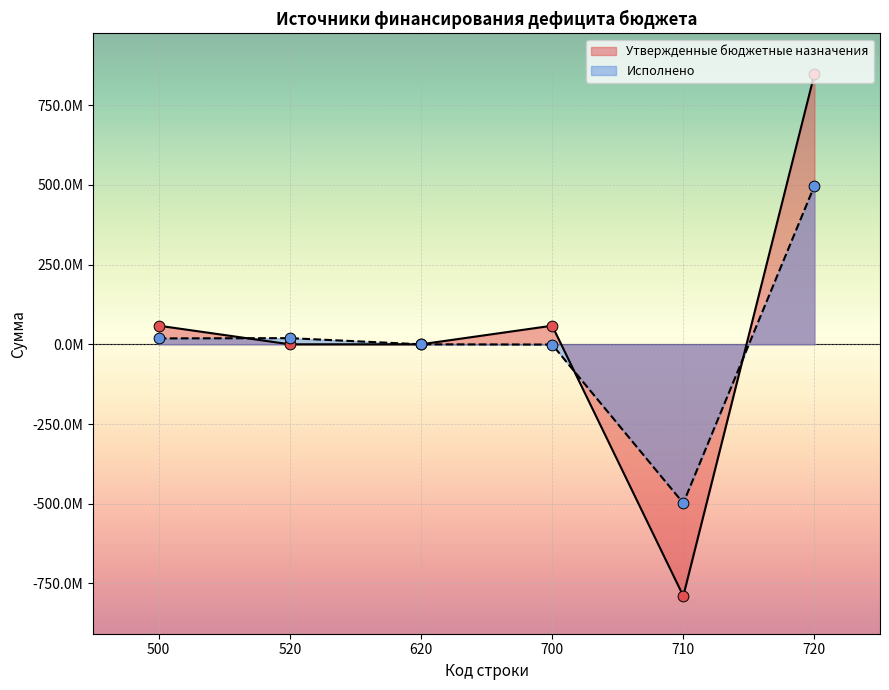

Which series contains the highest Y value?

Утвержденные бюджетные назначения